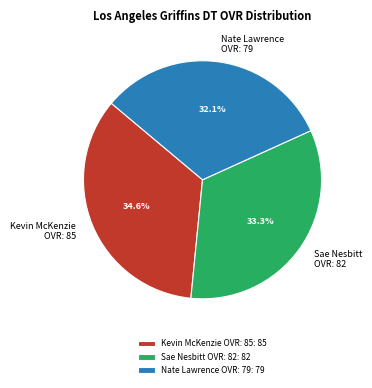

Which has a higher value, Kevin McKenzie OVR: 85 or Sae Nesbitt OVR: 82?

Kevin McKenzie OVR: 85